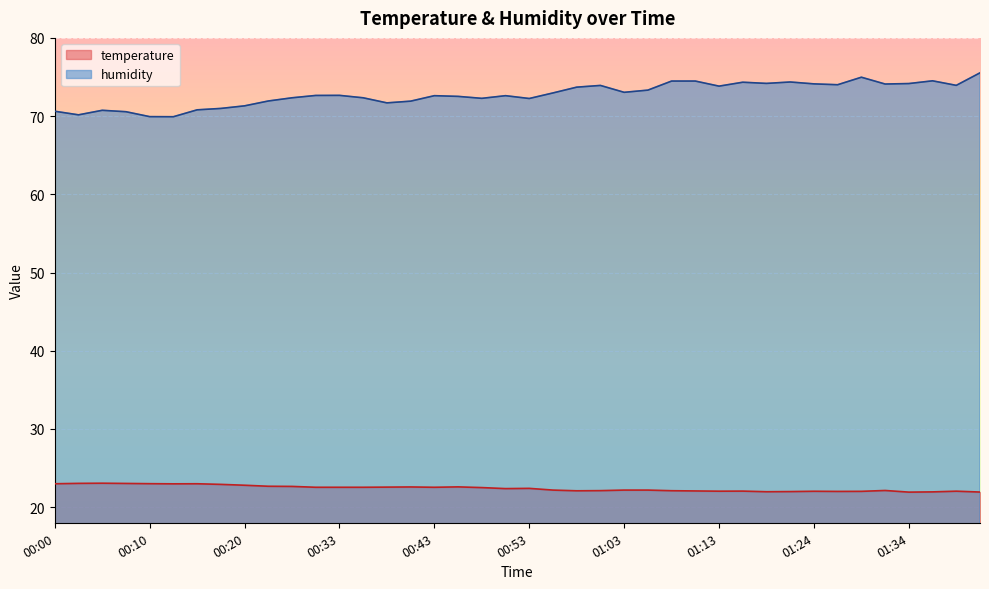

Which series has the largest range (max minus min)?

humidity